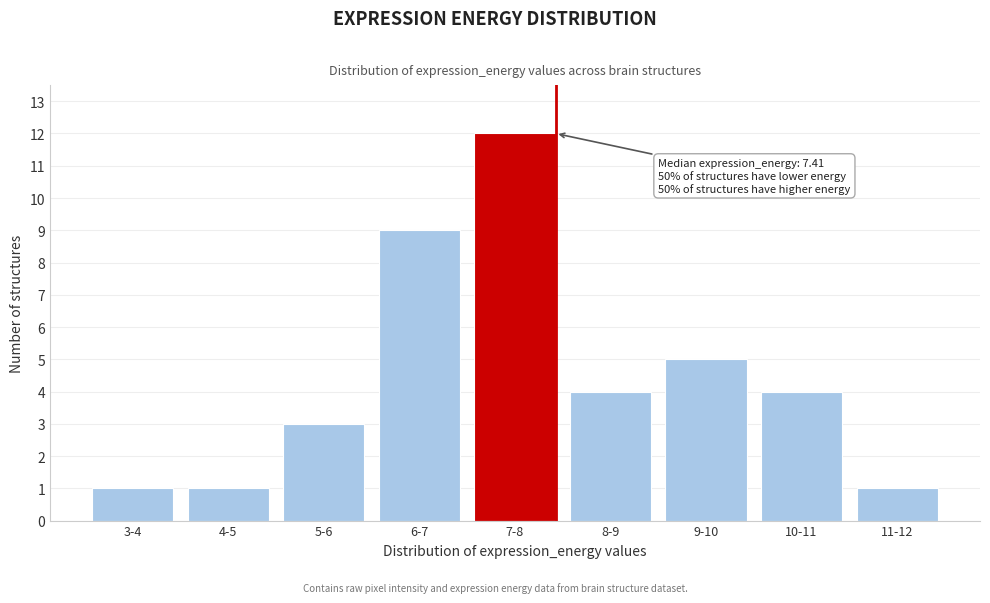

Reading left to right, what are all the values shown in this chart?

3-4=1	4-5=1	5-6=3	6-7=9	7-8=12	8-9=4	9-10=5	10-11=4	11-12=1